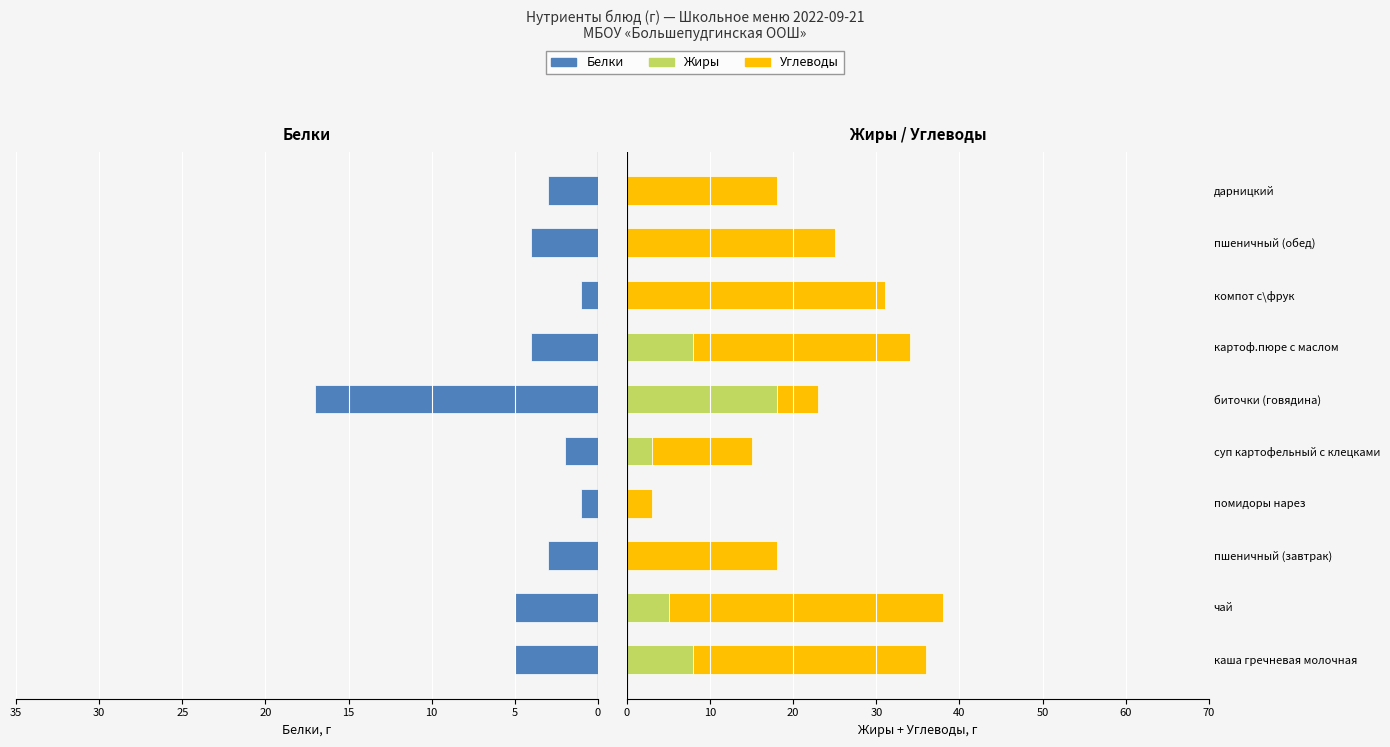

Is the value of Белки at дарницкий greater than the value of Углеводы at дарницкий?

No